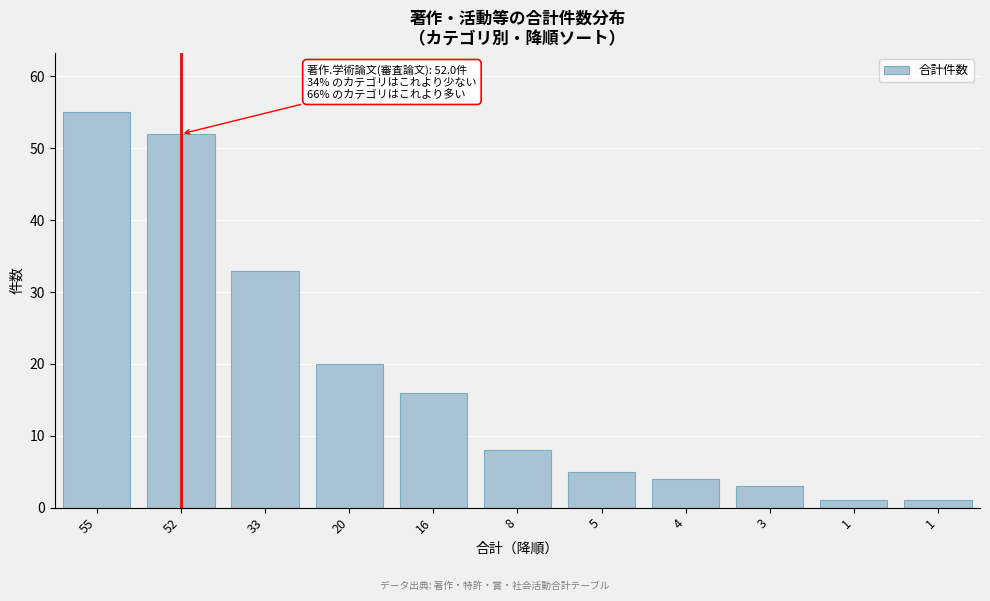

Does the chart contain any negative values?

No